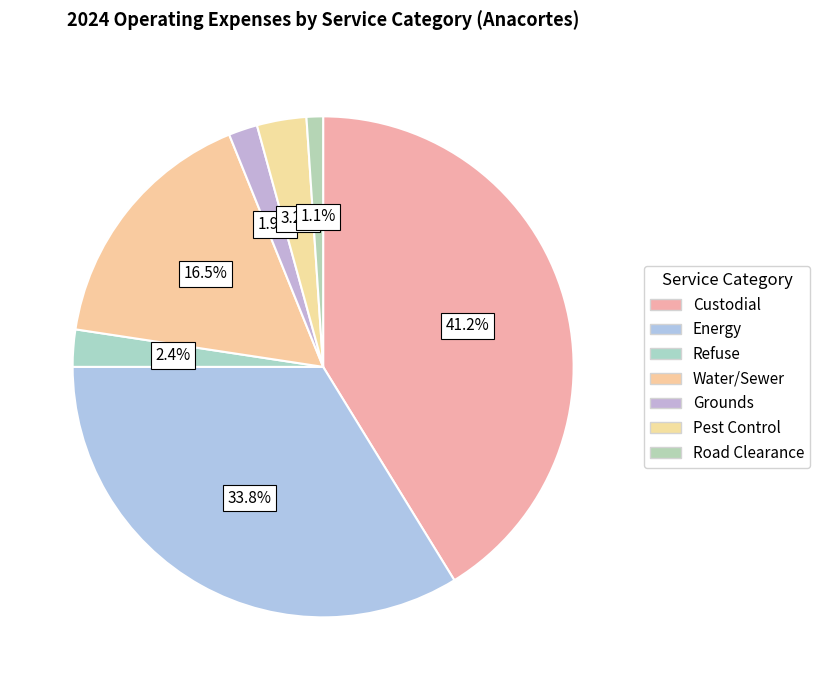

Combined, do Energy and Refuse account for over 50%?

No